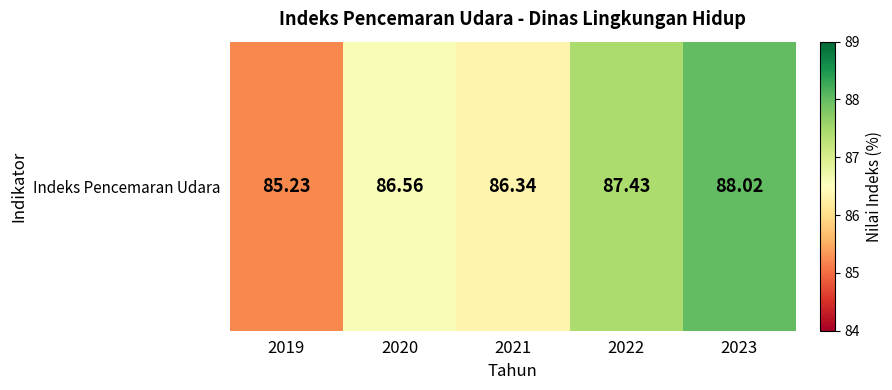

What is the average value?

86.7